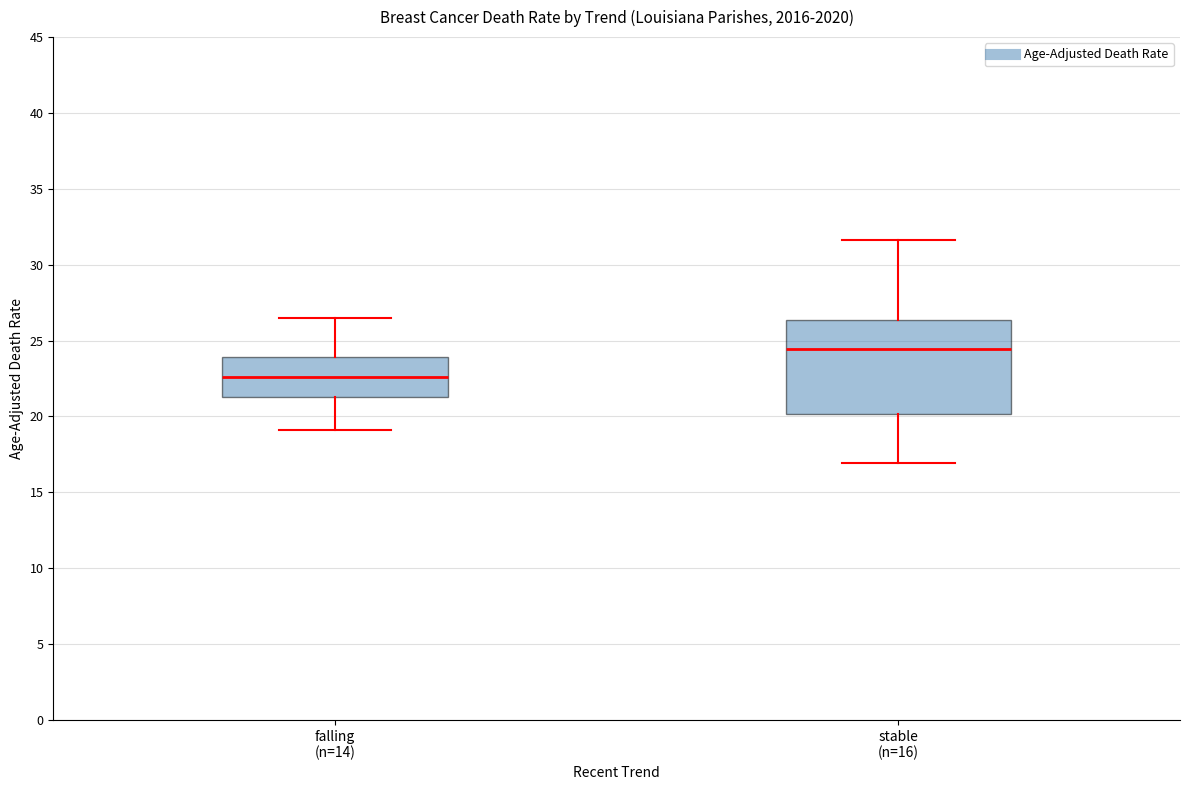

Reading left to right, transcribe this box plot: for each box, give where its median line is, the range the box spans, and where its two whiskers end, as read against the y-axis. The values are not printed on the chart, so give them approximately, as read against the axis.

falling (n=14): median 22.5, box 21.5 to 24.0, whiskers 19.0 to 26.5
stable (n=16): median 24.5, box 20.0 to 26.5, whiskers 17.0 to 31.5